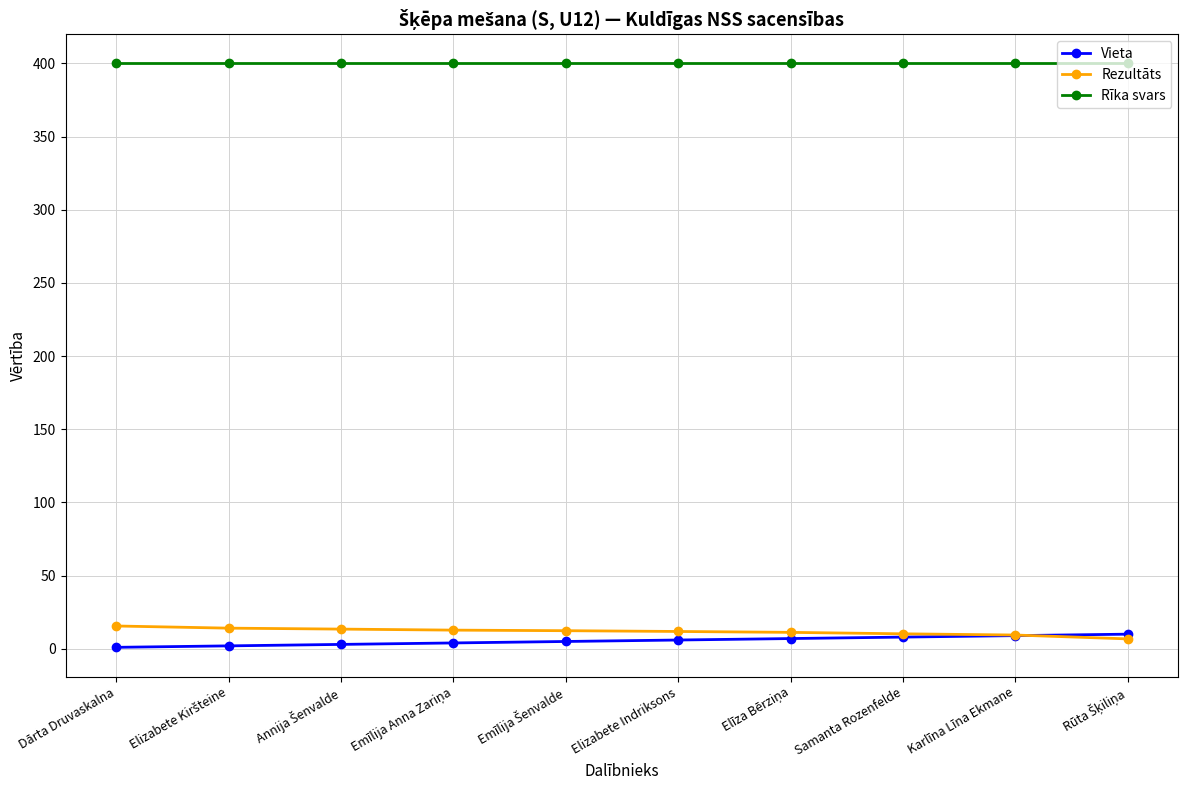

Which series has the largest total across all categories?

Rīka svars